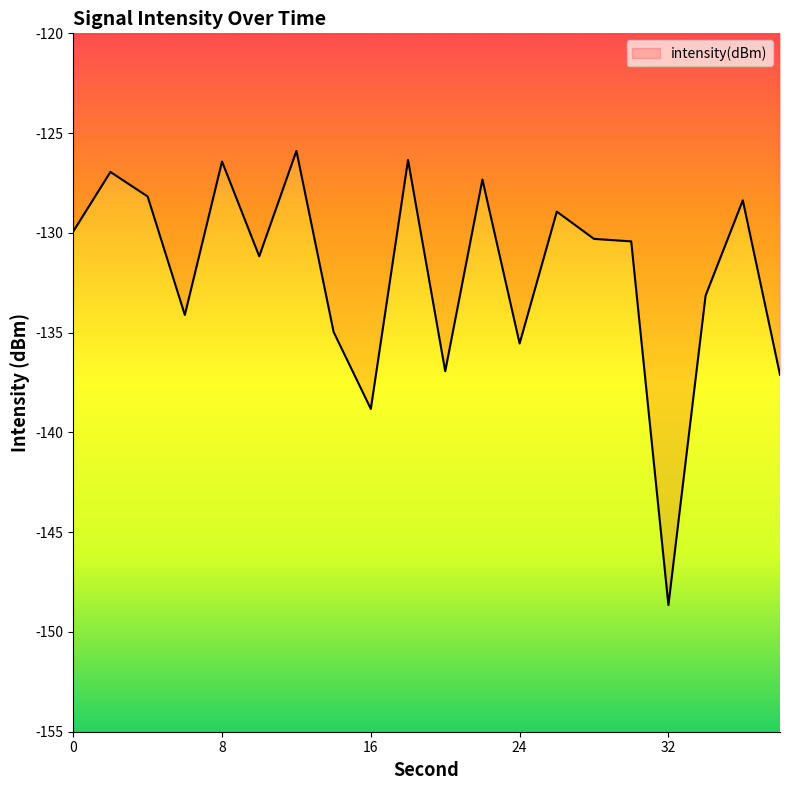

What is the difference between the maximum and minimum values?

22.8